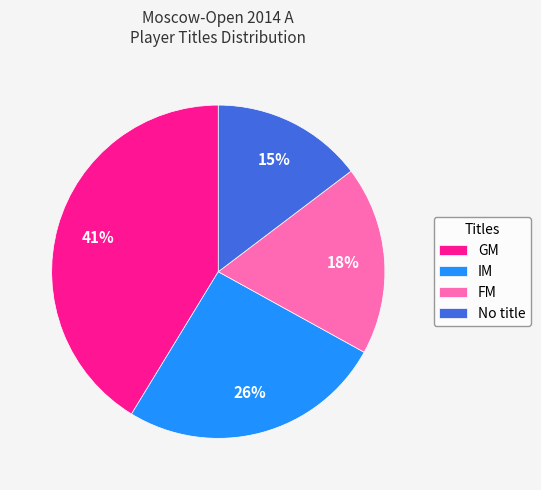

How many slices are in this pie chart?

4